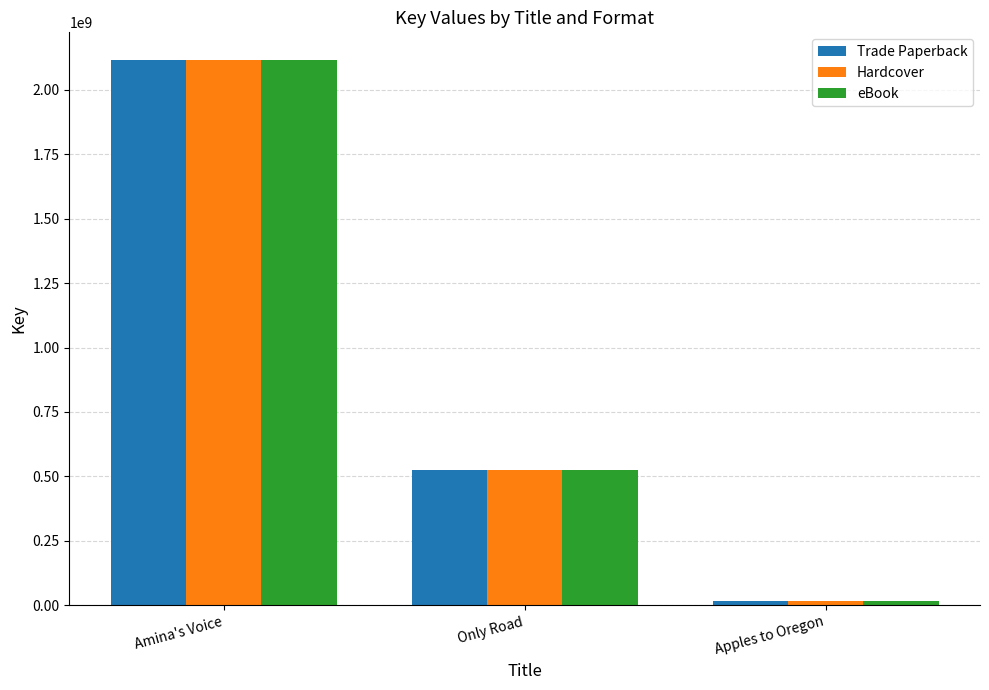

Reading left to right, transcribe all the data shown in this chart.

Trade Paperback: Amina's Voice=2117282437	Only Road=525939431	Apples to Oregon=16713496
Hardcover: Amina's Voice=2117282437	Only Road=525939431	Apples to Oregon=16713496
eBook: Amina's Voice=2117282437	Only Road=525939431	Apples to Oregon=16713496